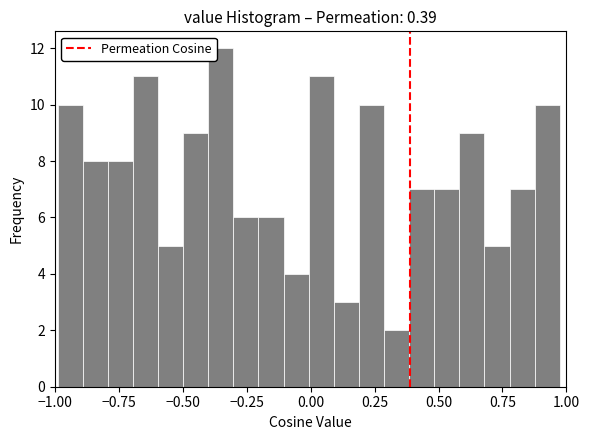

Around what value on the x-axis is the tallest bar? Give the approximate position of its centre, as read against the axis.

-0.35